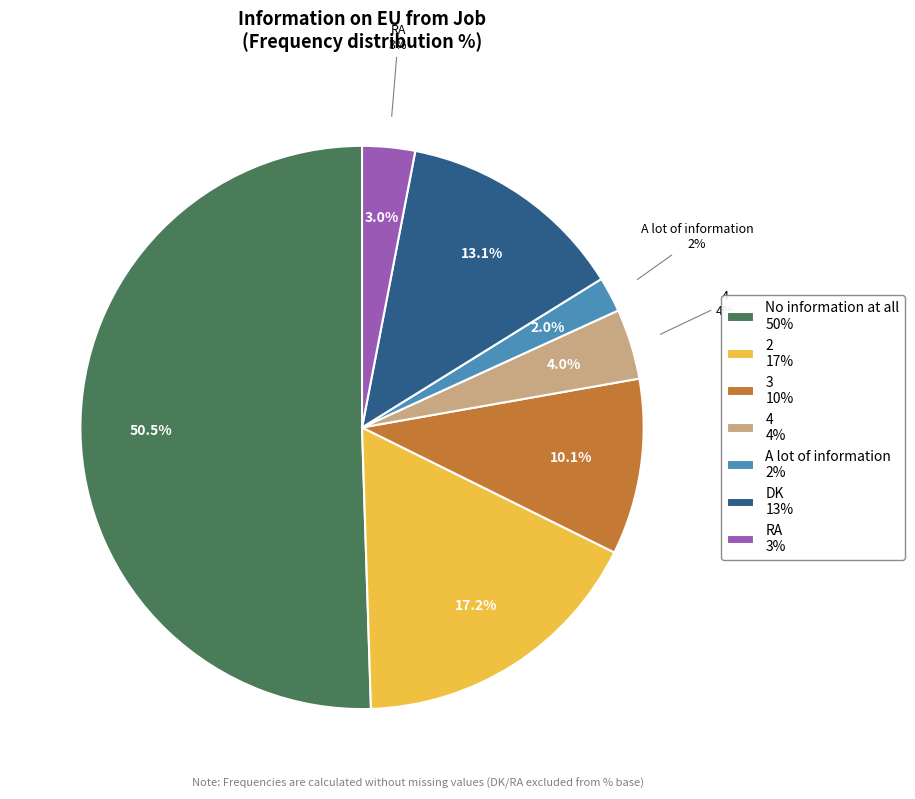

To the nearest percent, what portion does RA represent?

3%